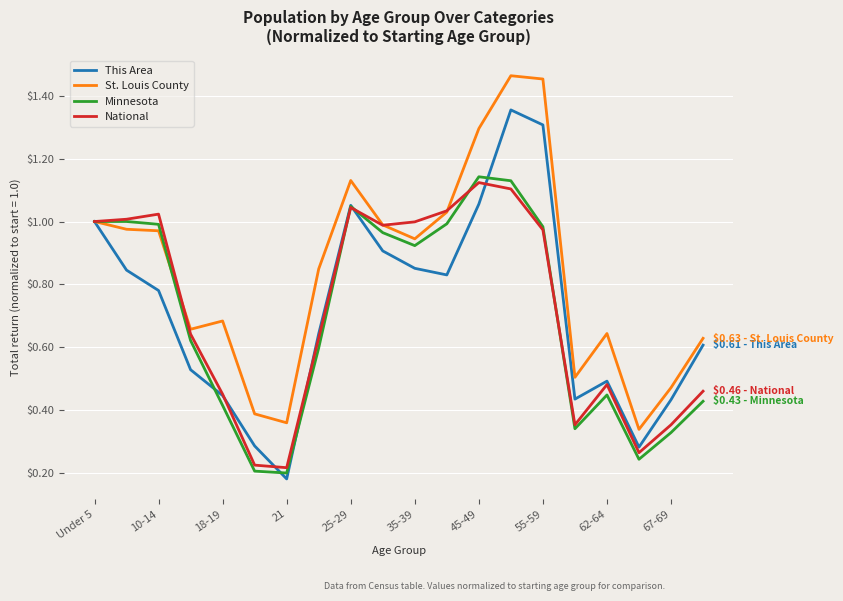

Which series has the largest total across all categories?

St. Louis County